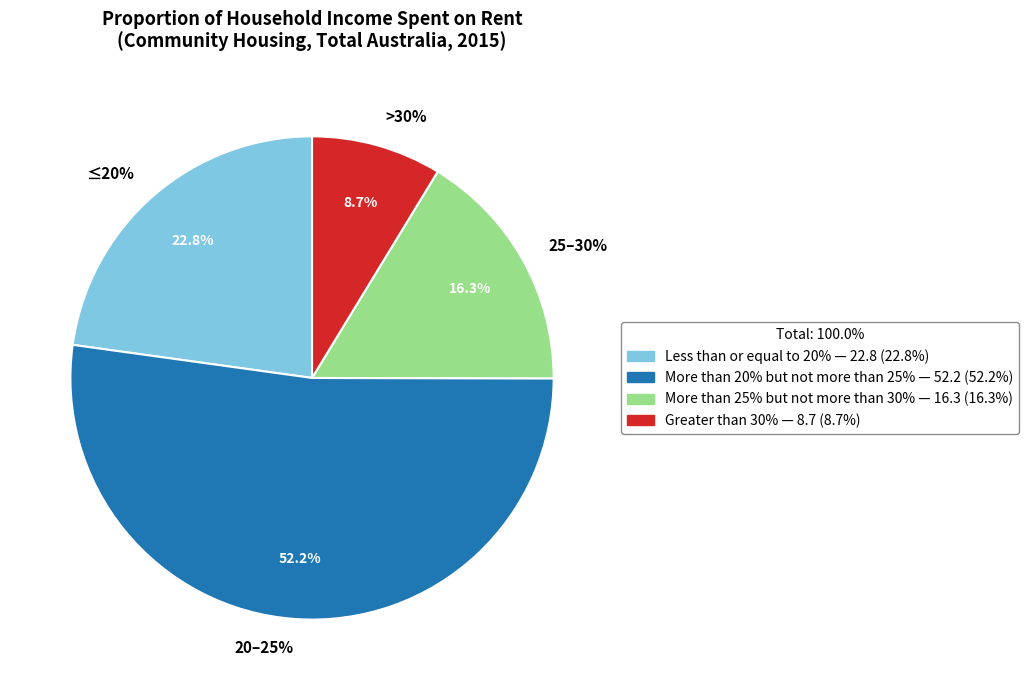

To the nearest percent, what percentage of the pie is Greater than 30%?

9%